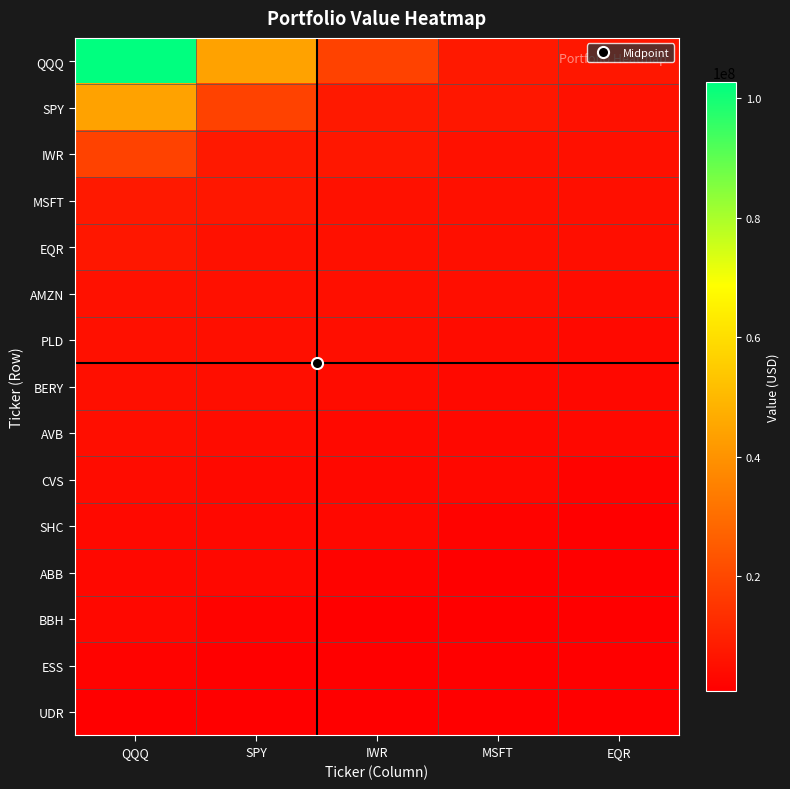

What is the spread (max minus min) of values at QQQ?

101478000